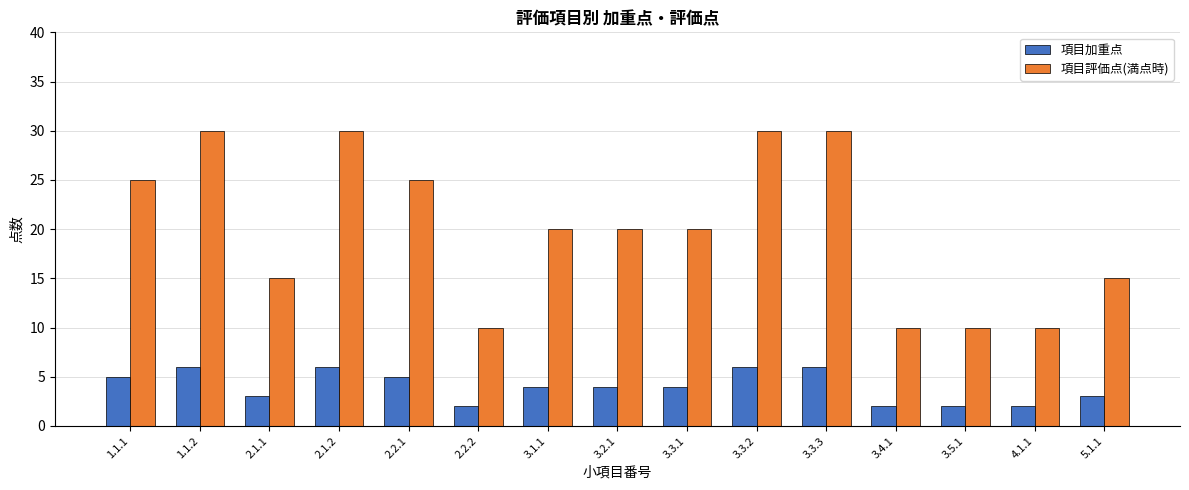

Which series has the largest range (max minus min)?

項目評価点(満点時)